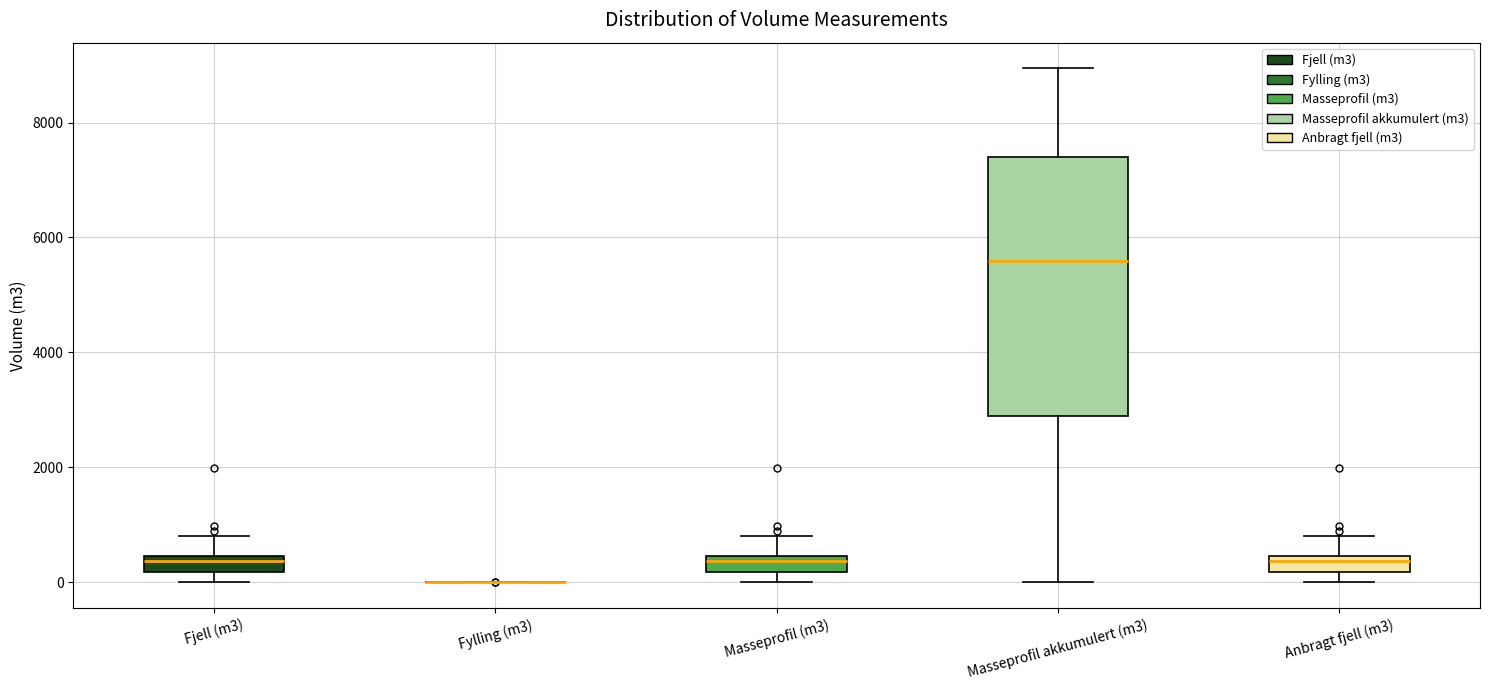

Comparing the boxes themselves (not the whiskers), which one is the tallest?

Masseprofil akkumulert (m3)